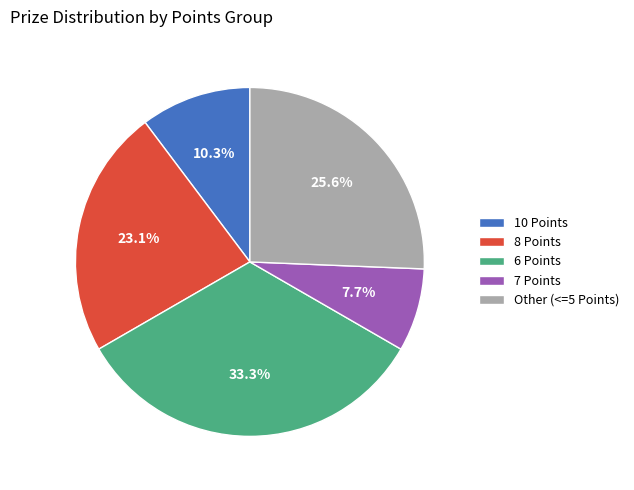

Between Other (<=5 Points) and 7 Points, which is larger?

Other (<=5 Points)